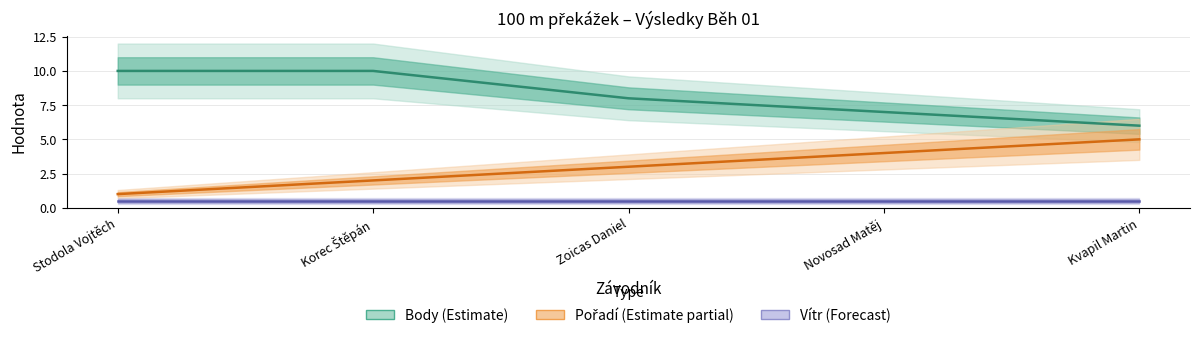

Reading left to right, extract all data points from this chart.

Body (Estimate): Stodola Vojtěch=10.0	Korec Štěpán=10.0	Zoicas Daniel=8.0	Novosad Matěj=7.0	Kvapil Martin=6.0
Pořadí (Estimate partial): Stodola Vojtěch=1.0	Korec Štěpán=2.0	Zoicas Daniel=3.0	Novosad Matěj=4.0	Kvapil Martin=5.0
Vítr (Forecast): Stodola Vojtěch=0.5	Korec Štěpán=0.5	Zoicas Daniel=0.5	Novosad Matěj=0.5	Kvapil Martin=0.5